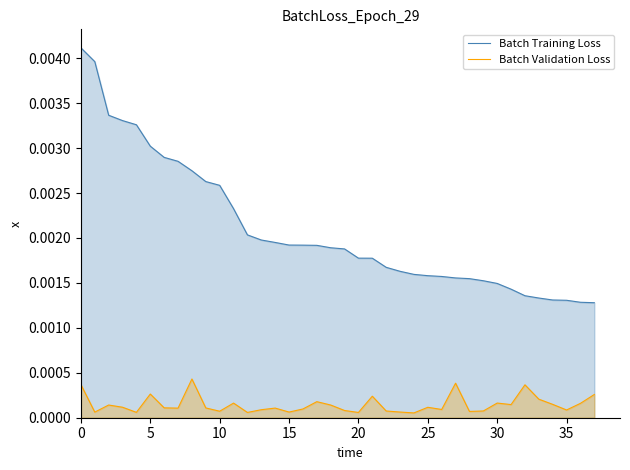

Rank the series at 40 from lowest to highest value.

Batch Validation Loss, Batch Training Loss